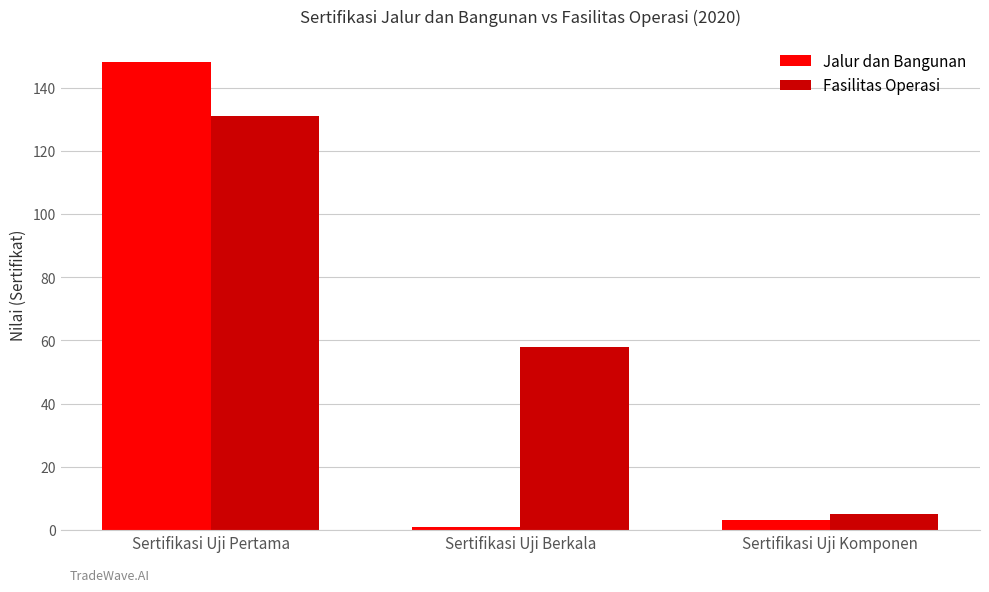

What is the spread (max minus min) of values at Sertifikasi Uji Pertama?

17